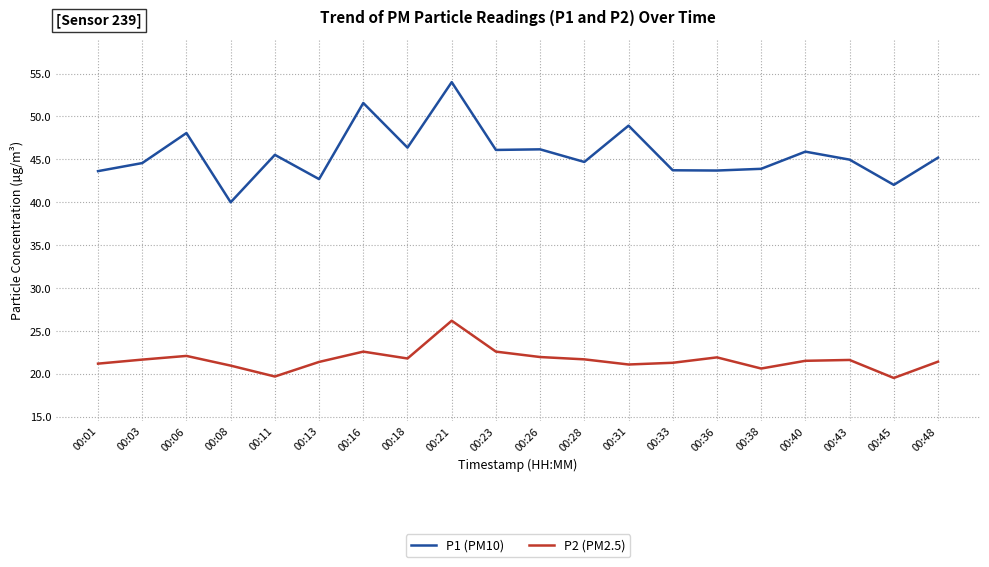

Rank the series at 00:18 from lowest to highest value.

P2 (PM2.5), P1 (PM10)